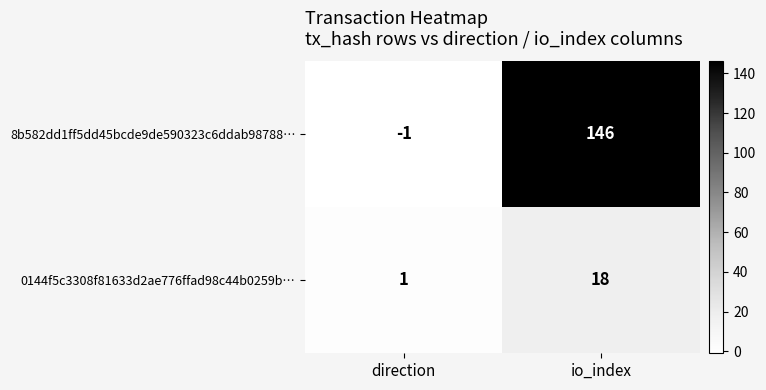

Rank the series at direction from lowest to highest value.

8b582dd1ff5dd45bcde9de590323c6ddab98788…, 0144f5c3308f81633d2ae776ffad98c44b0259b…